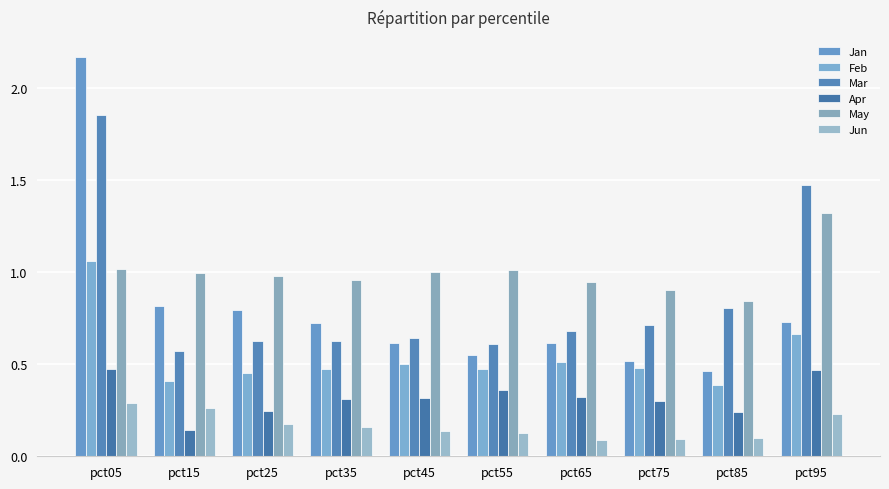

Count the number of categories in the chart.

10